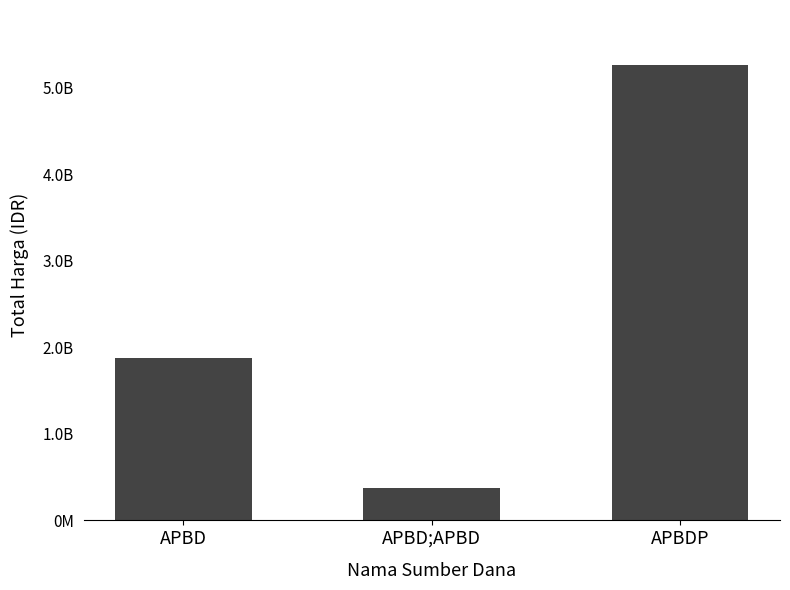

Where does the data first go above 1878704345?

APBDP